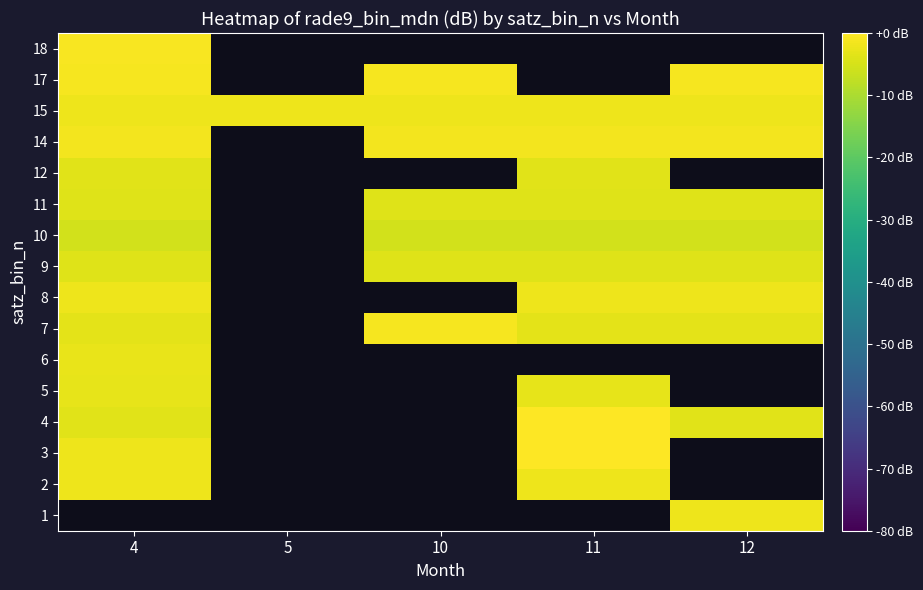

How many distinct data groups are displayed?

16